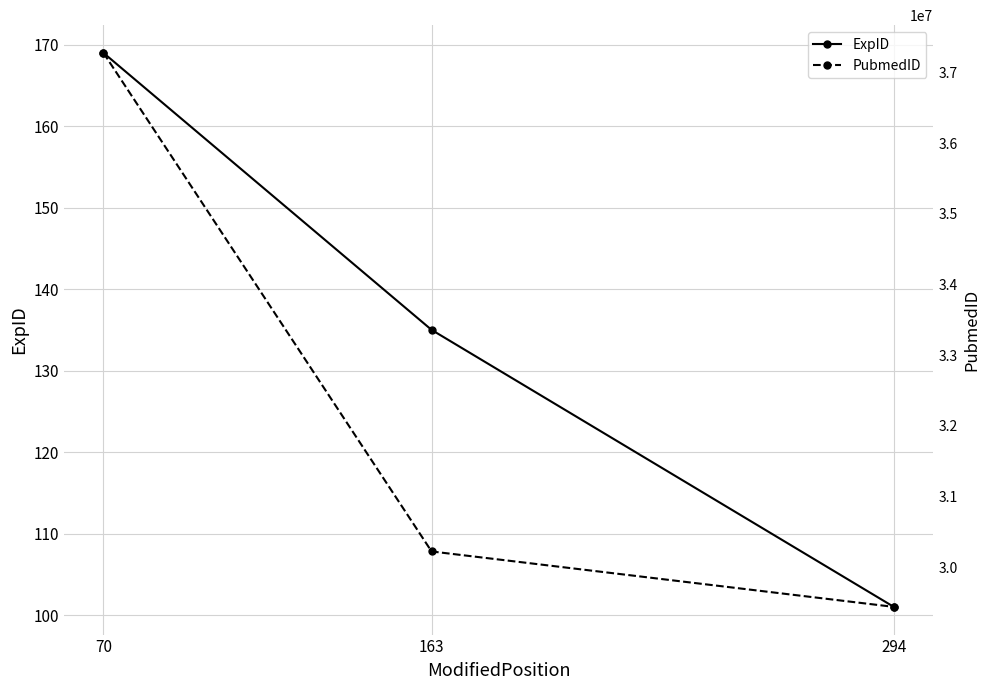

At which label does PubmedID reach its minimum?

294